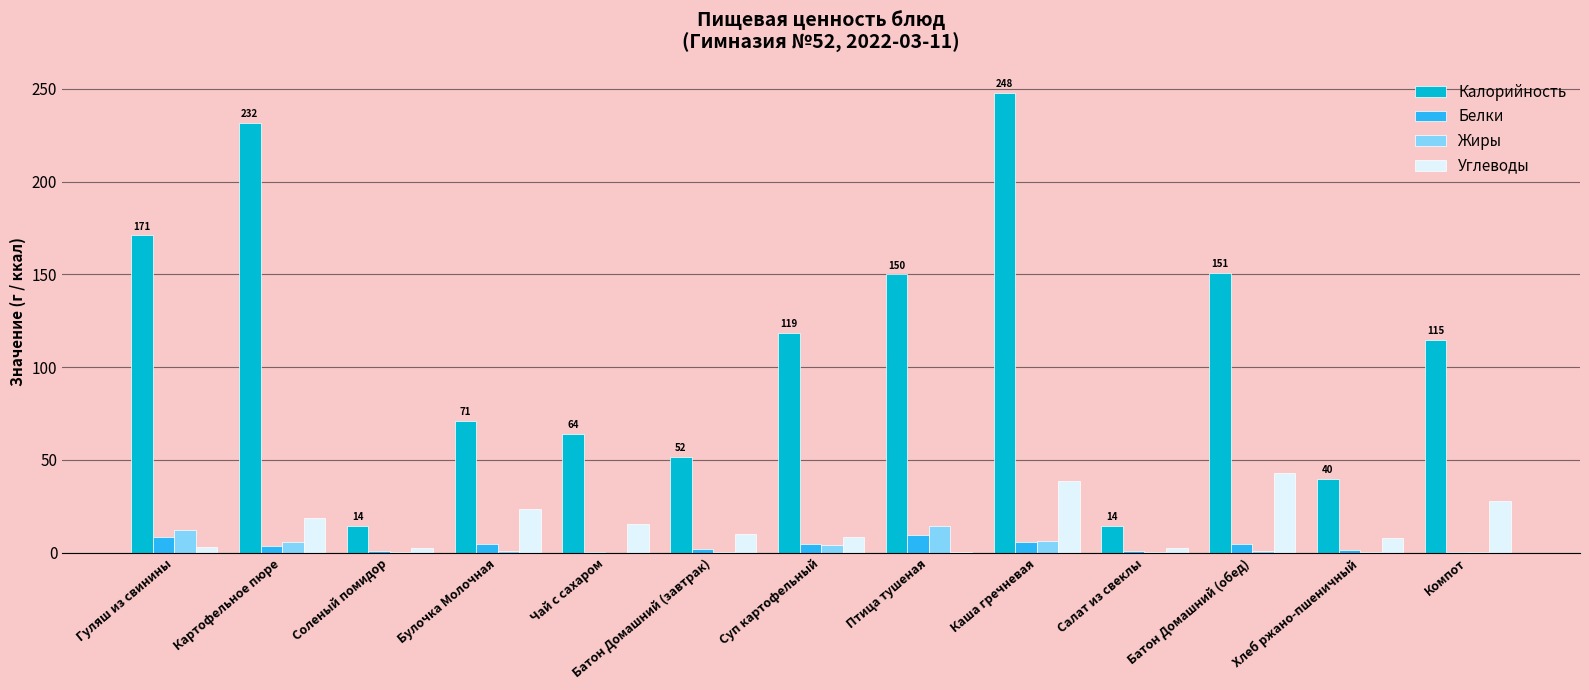

Are the bars grouped side by side (vs. stacked)?

Yes